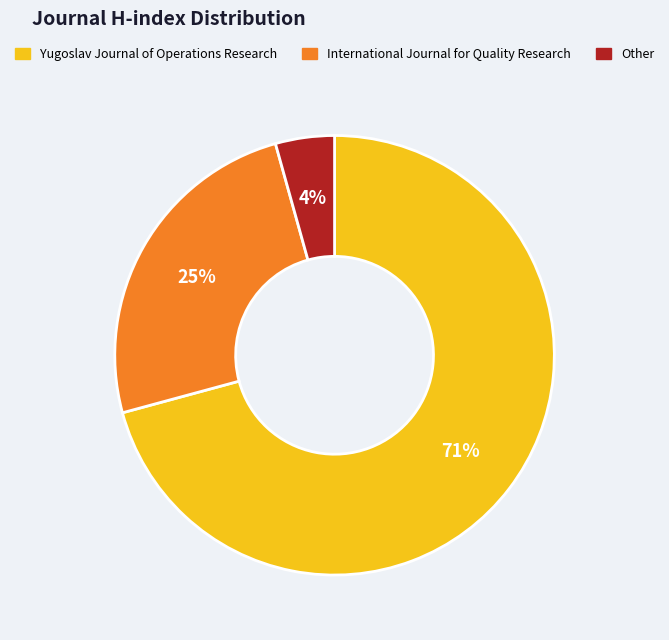

To the nearest percent, what is the difference between the Yugoslav Journal of Operations Research and International Journal for Quality Research slice percentages?

46%